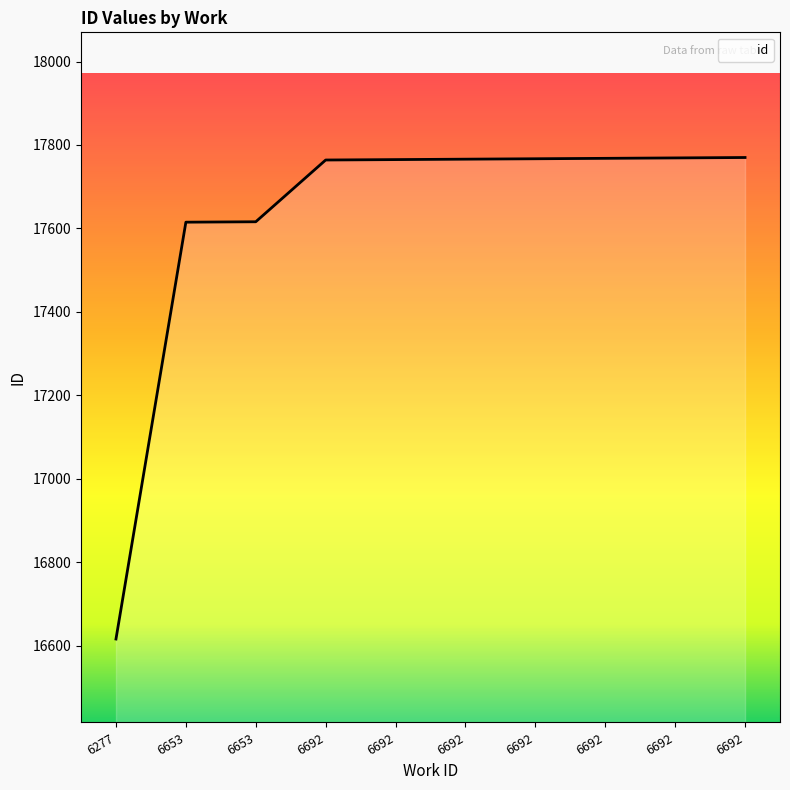

Does the chart display data point markers on the line(s)?

No